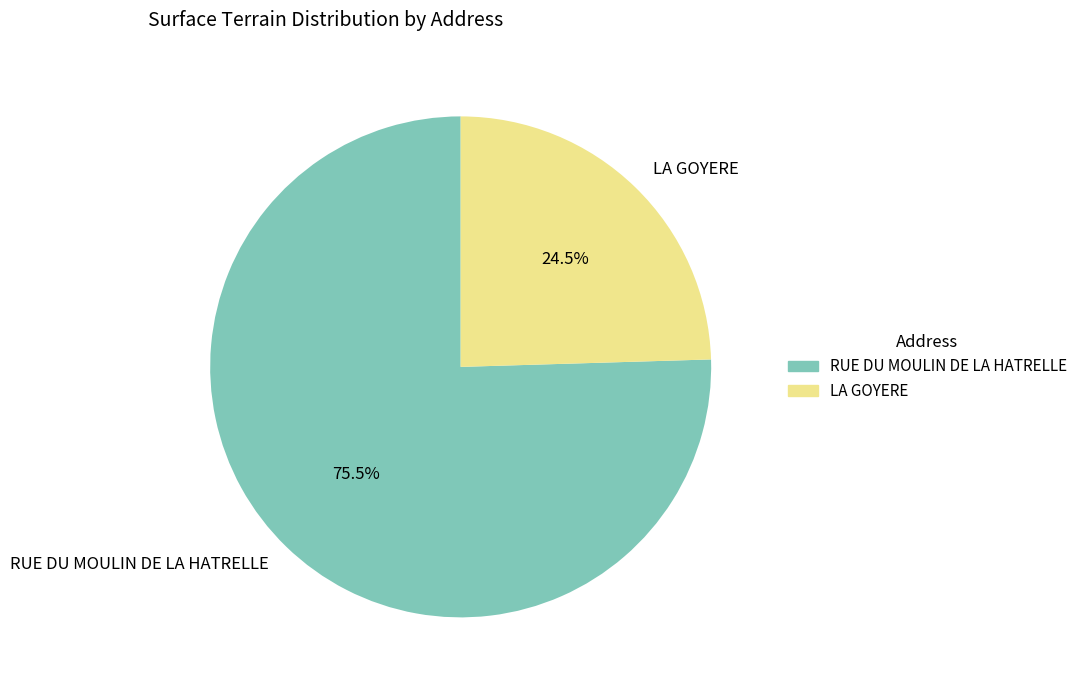

How many segments does this pie chart have?

2